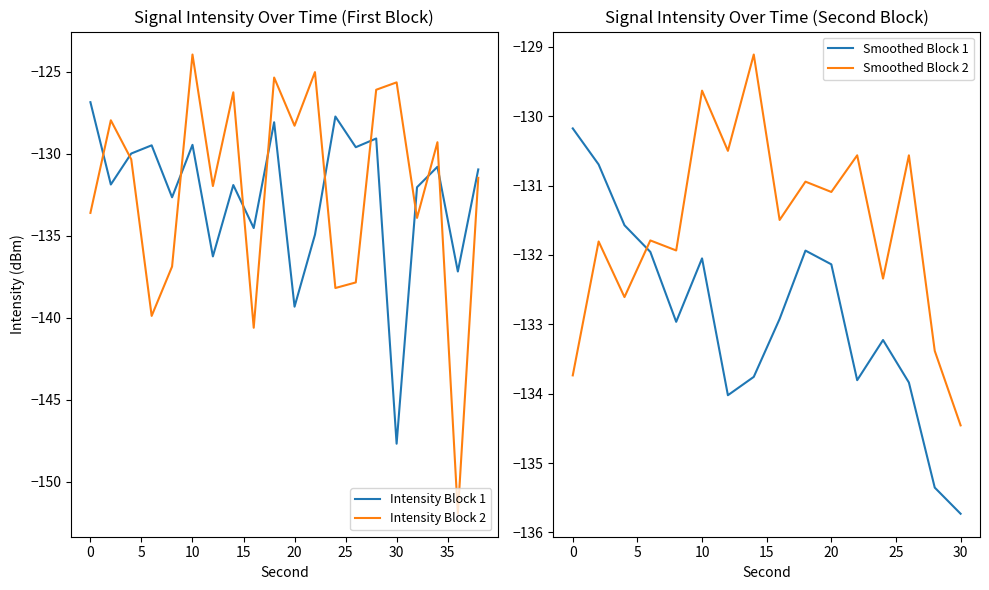

After their last crossing, which series has the higher values: intensity_first or intensity_second?

intensity_first